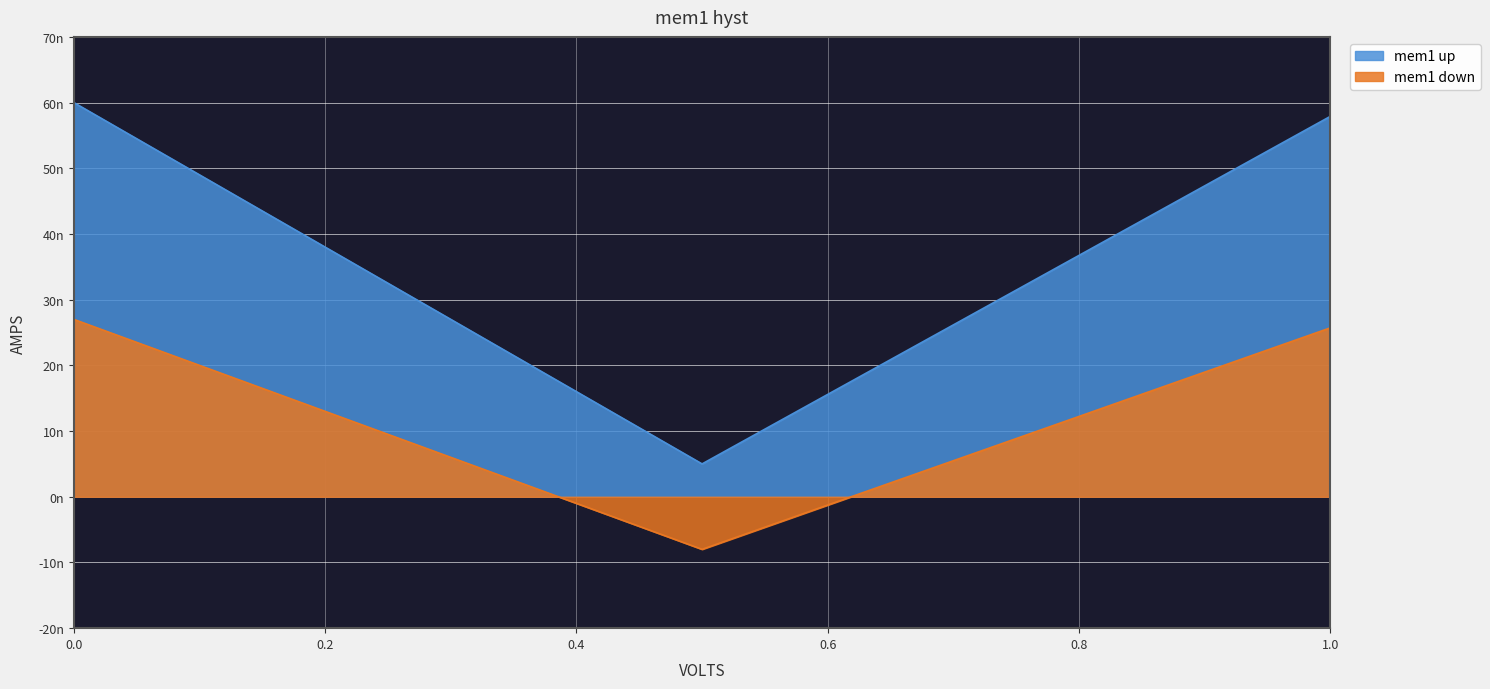

What are all the series names shown in the legend?

mem1 up, mem1 down